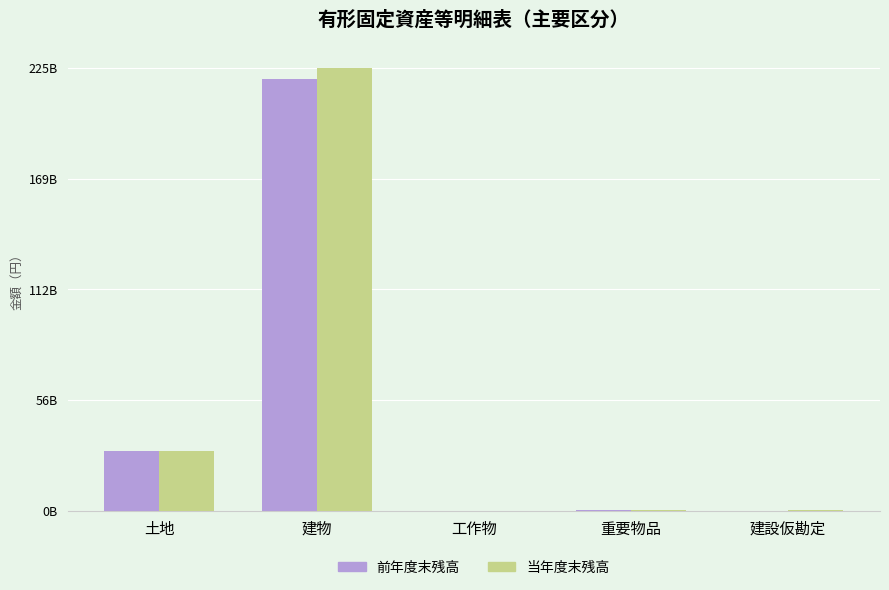

Which category has the highest value across all series?

建物